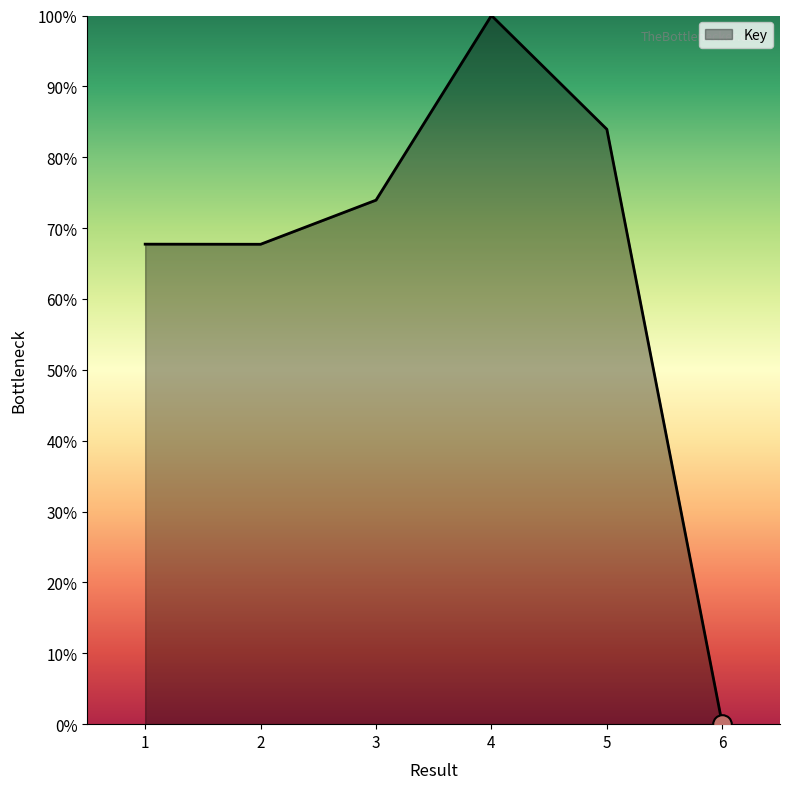

Approximately how many times larger is the value at 5 compared to 1?

1.2